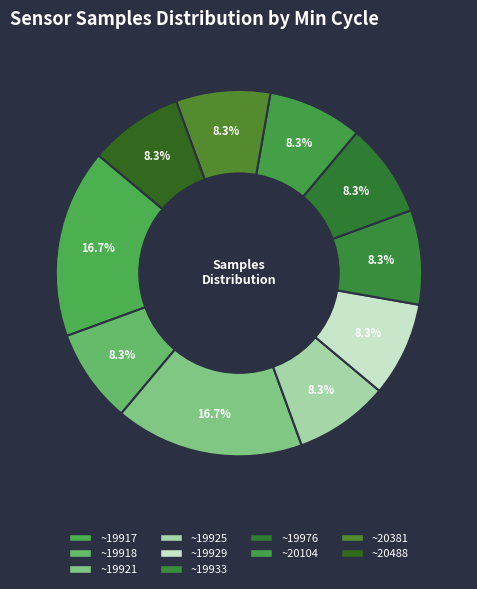

Count the number of slices in the pie.

10